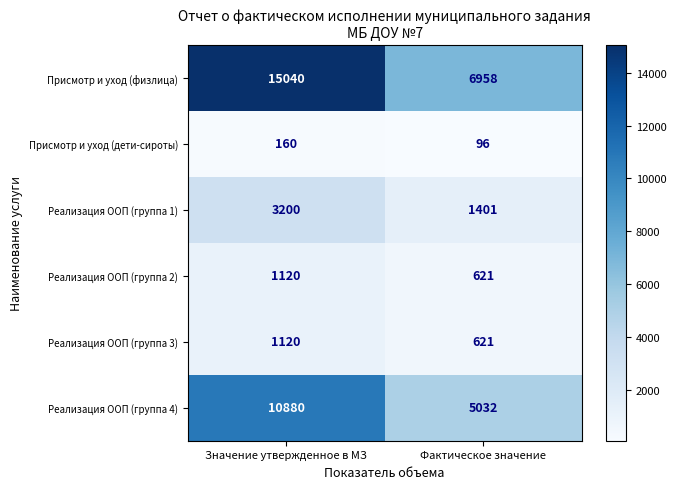

What is the difference between the Присмотр и уход (физлица) values at Фактическое значение and Значение утвержденное в МЗ?

8082